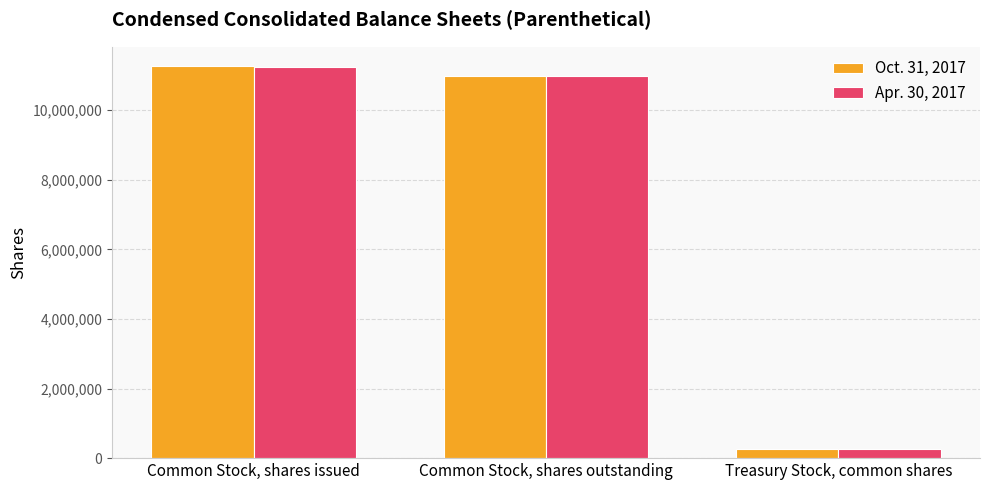

Does the chart contain stacked bars?

No